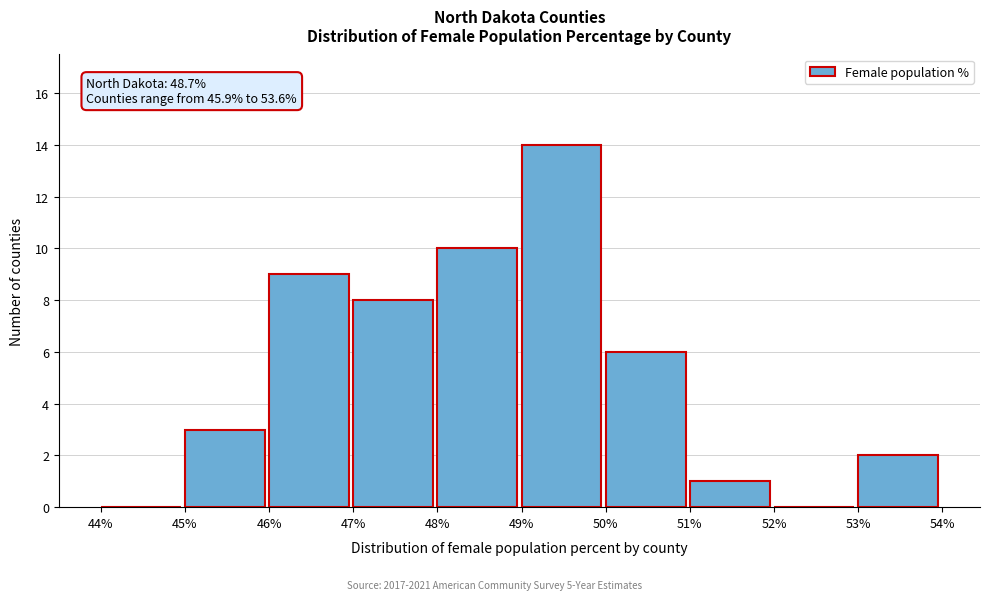

Over which range of the x-axis is the bar tallest?

49% to 50%